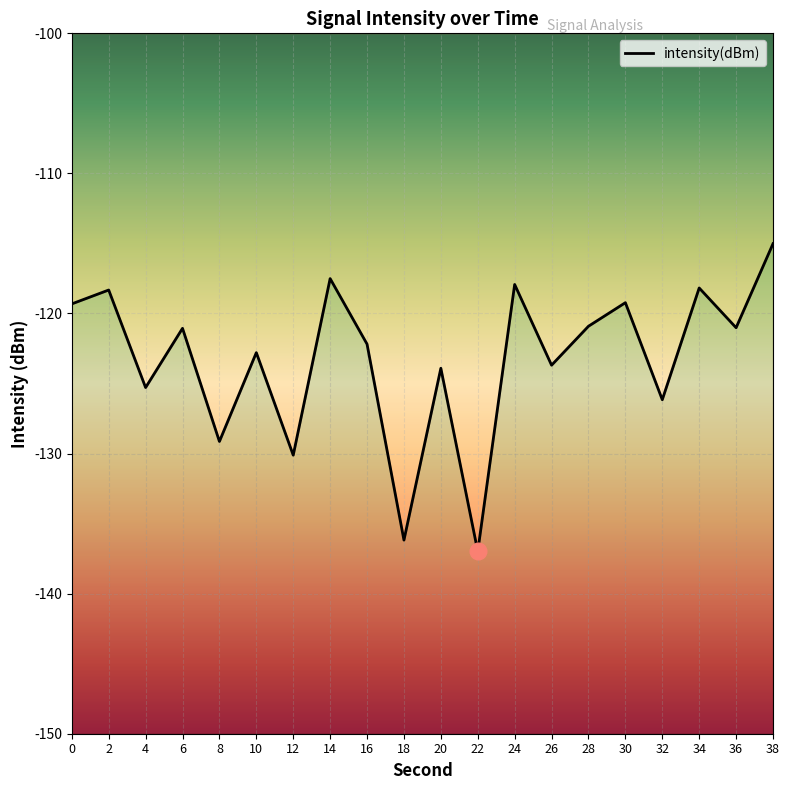

At which category does the data reach its first local valley?

4